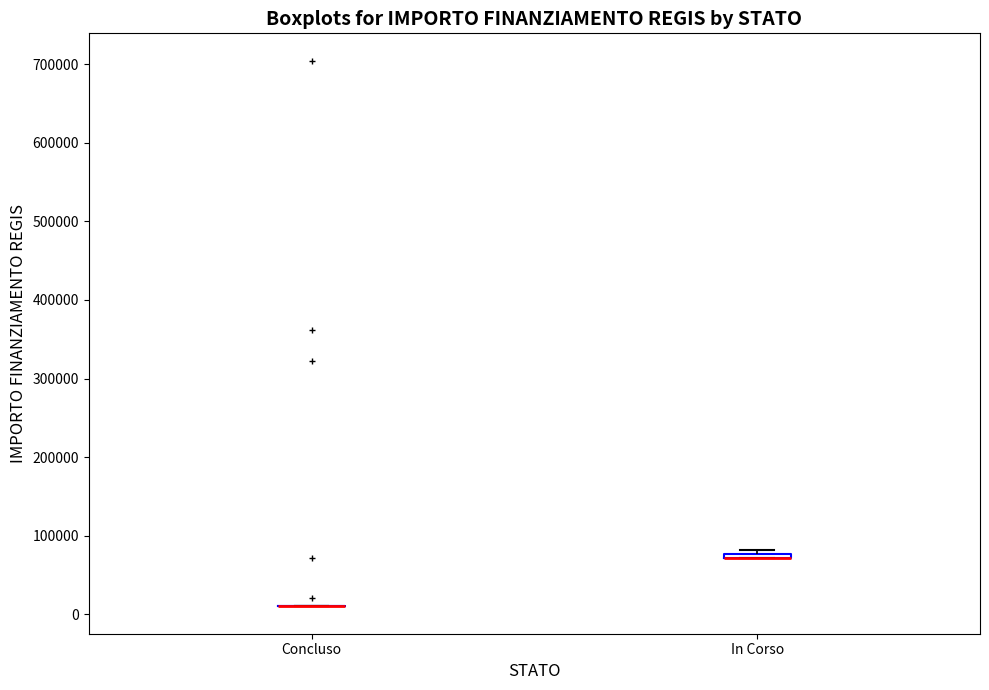

Where is the lower edge of the box for In Corso on the y-axis? The values are not printed on the chart, so give them approximately, as read against the axis.

70000